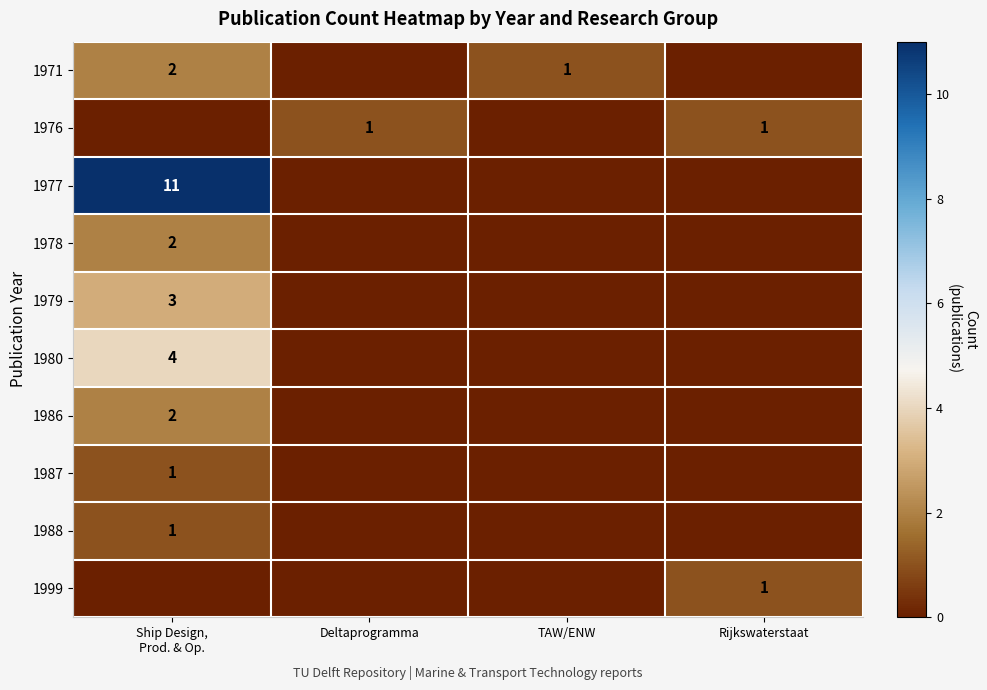

The value of 1976 at Deltaprogramma is 1. True or false?

True